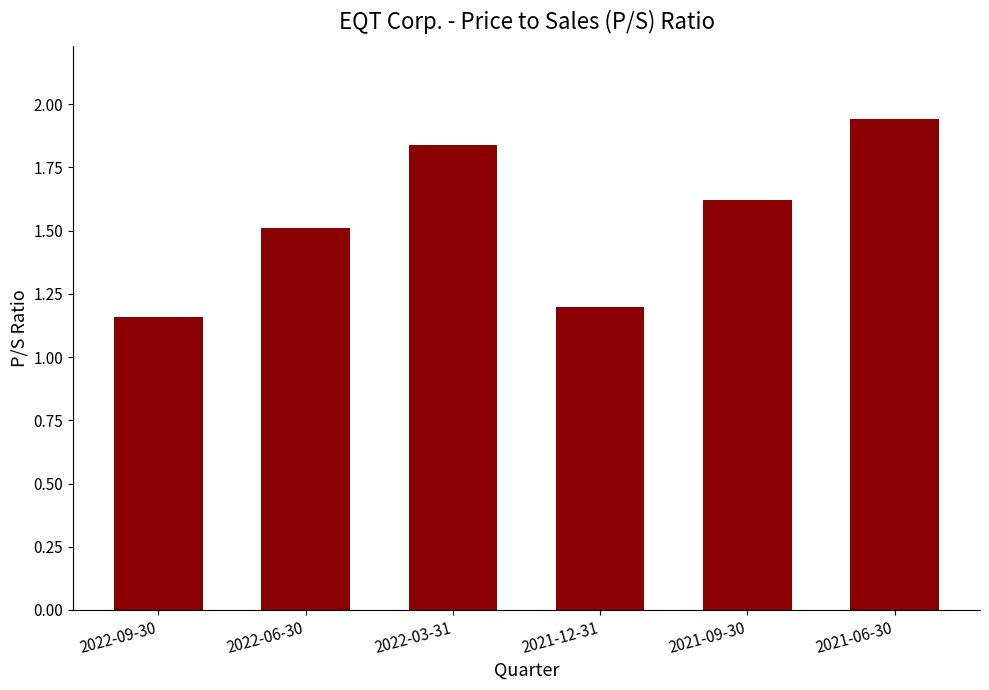

Rank the categories by value from highest to lowest.

2021-06-30, 2022-03-31, 2021-09-30, 2022-06-30, 2021-12-31, 2022-09-30